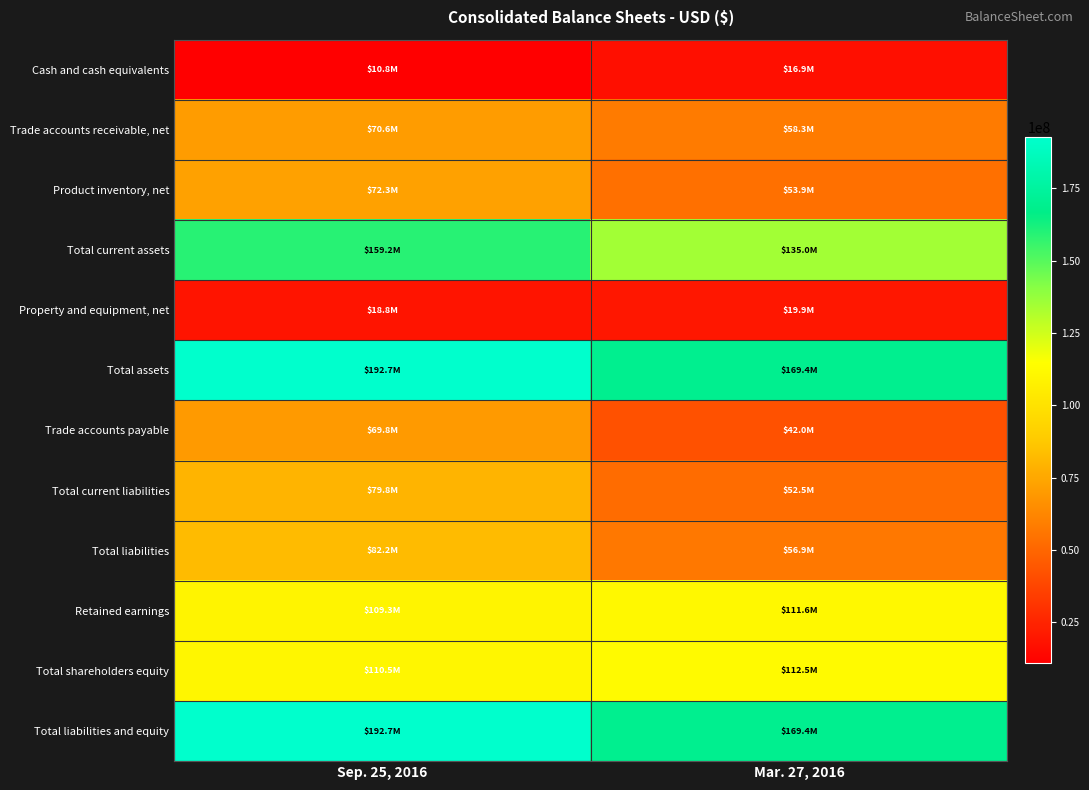

What is the total value across all series at Mar. 27, 2016?

998308300